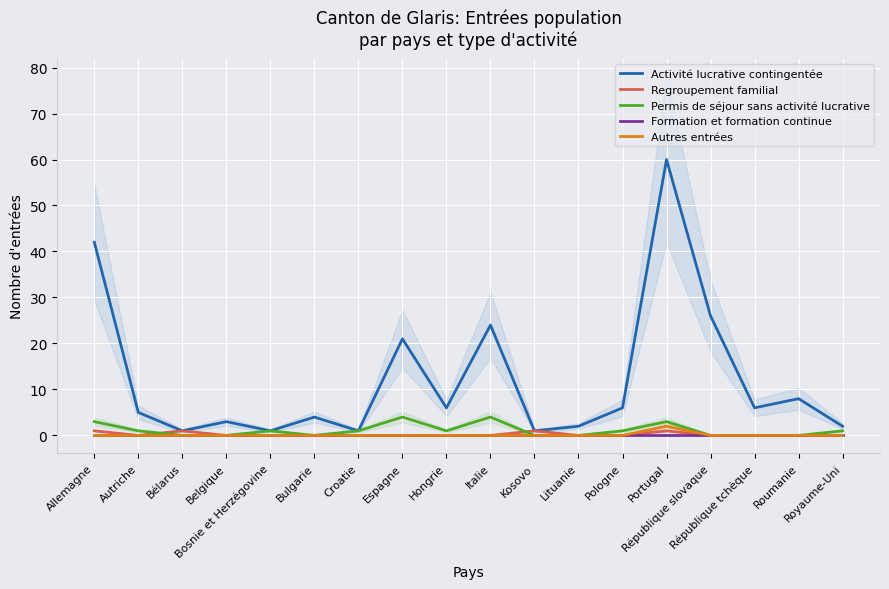

At which category does the chart reach its minimum across all series?

Autriche